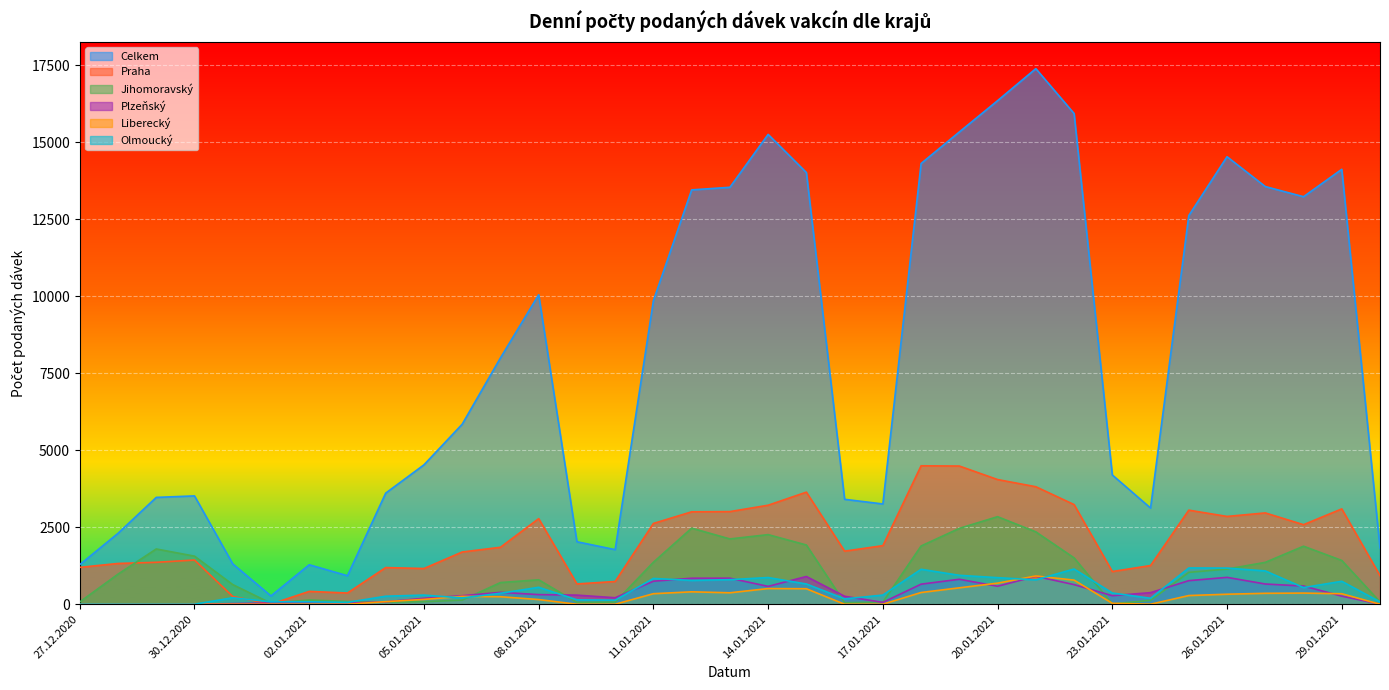

What is the total value across all series at 17.01.2021?

5586